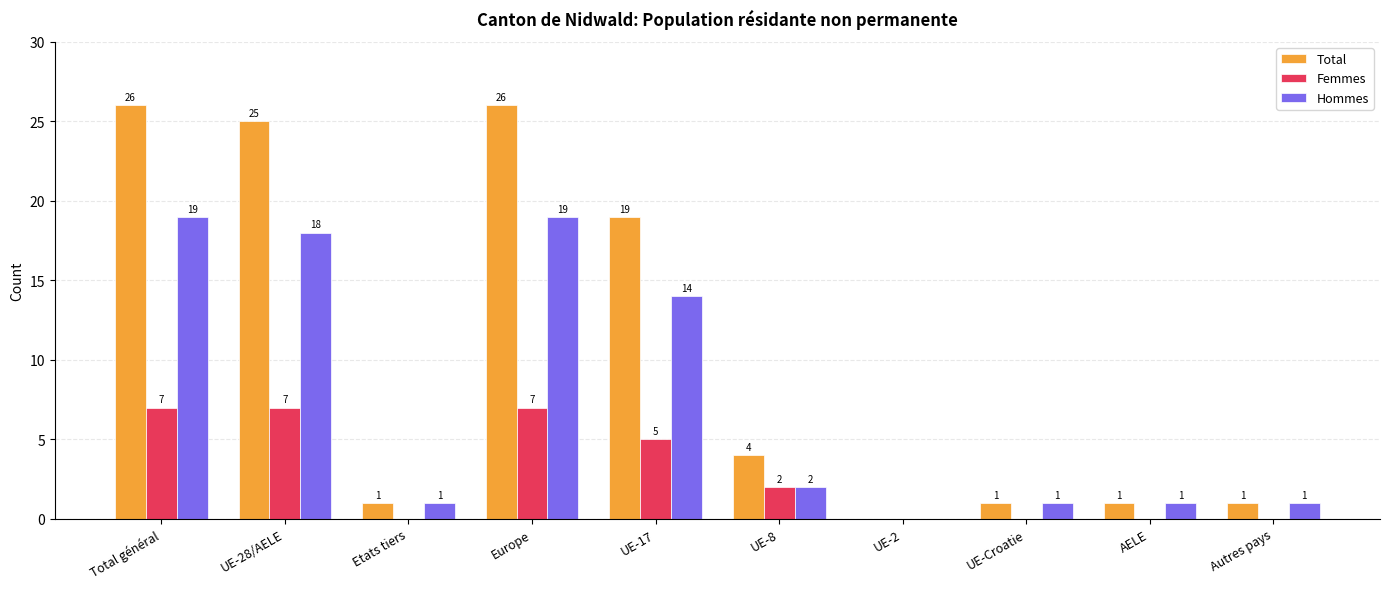

Count the number of categories in the chart.

10